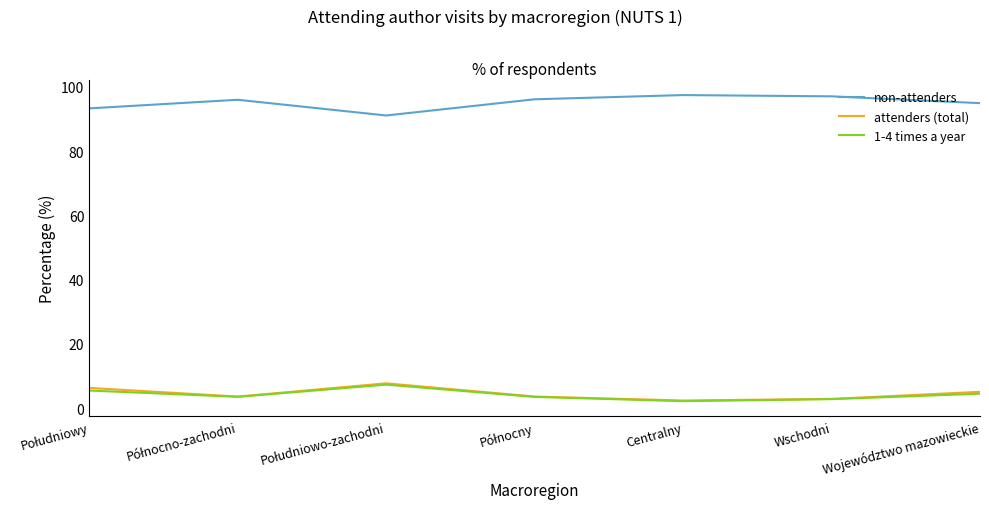

True or false: non-attenders has a value of 30.6 at Województwo mazowieckie.

False